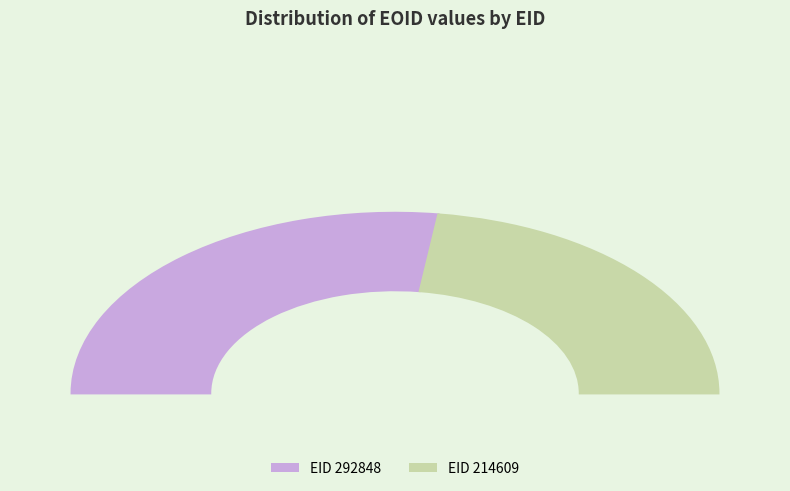

What is the majority slice?

292848